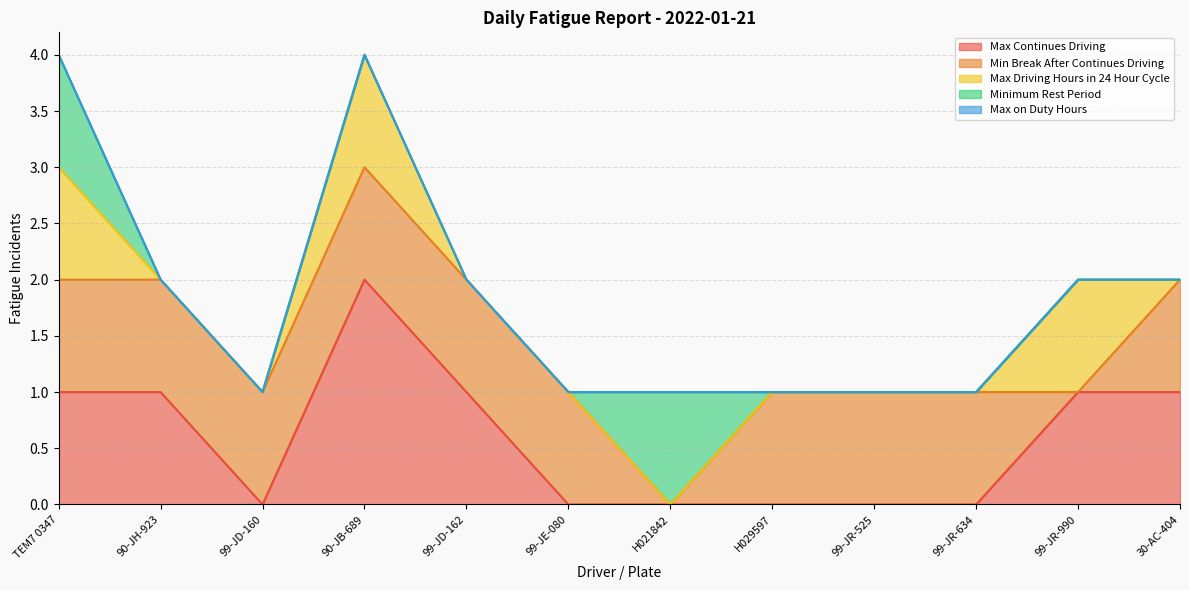

The value of Max Continues Driving at 90-JH-923 is 1. True or false?

True